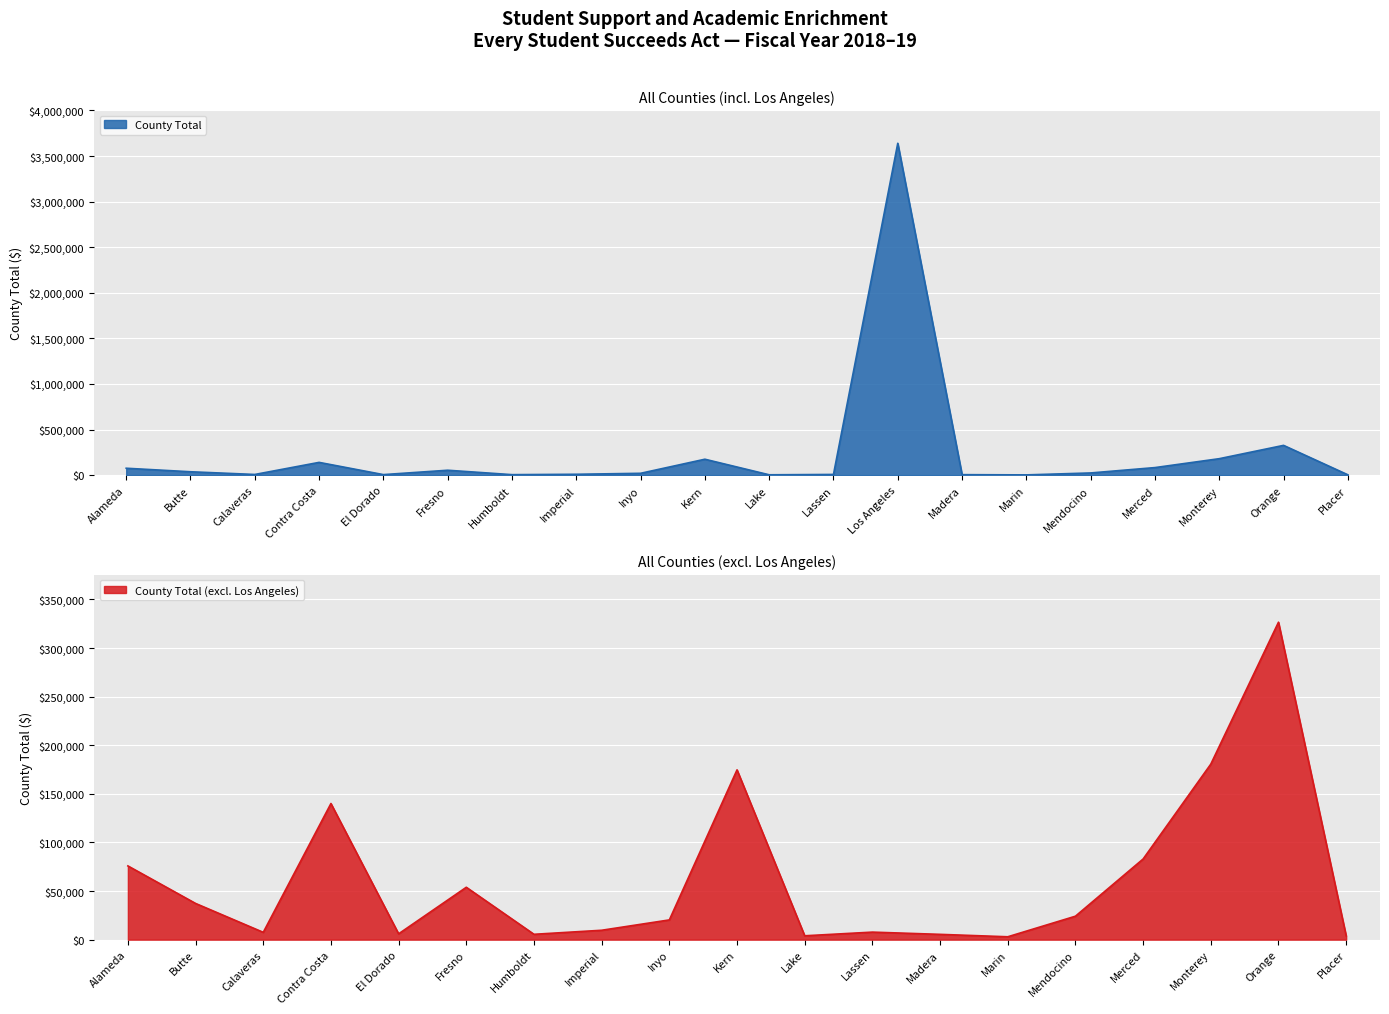

Reading right to left, transcribe all the data shown in this chart.

Placer=3939	Orange=326568	Monterey=180569	Merced=82979	Mendocino=24125	Marin=2962	Madera=5450	Los Angeles=3639256	Lassen=7751	Lake=3982	Kern=174668	Inyo=20305	Imperial=9666	Humboldt=5510	Fresno=53890	El Dorado=6000	Contra Costa=140050	Calaveras=7544	Butte=37255	Alameda=75852